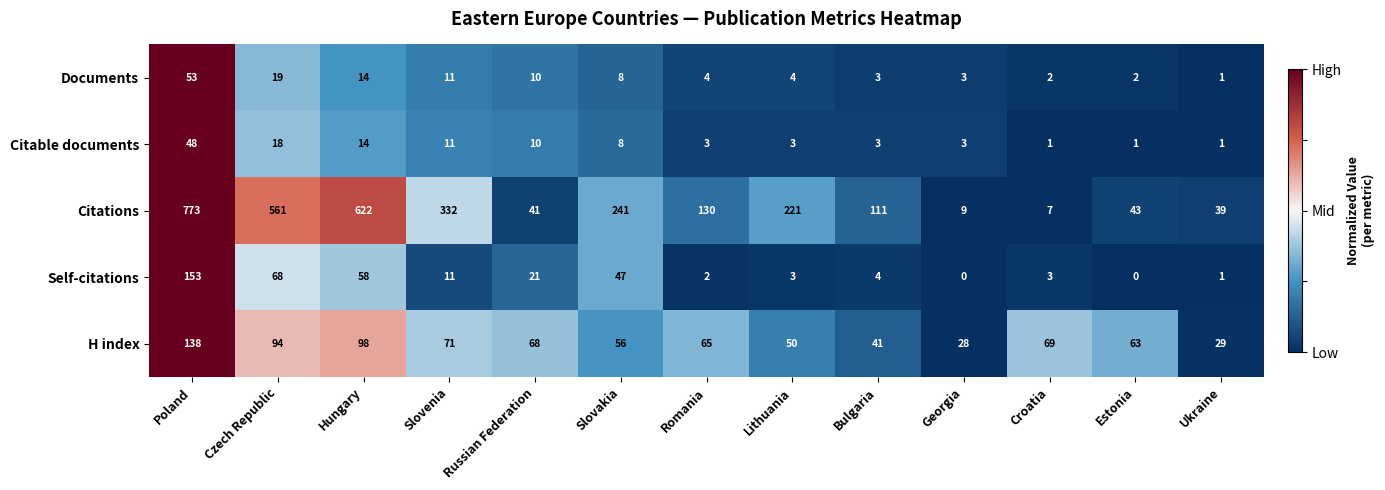

What is the difference between the maximum and minimum values in the Self-citations series?

153